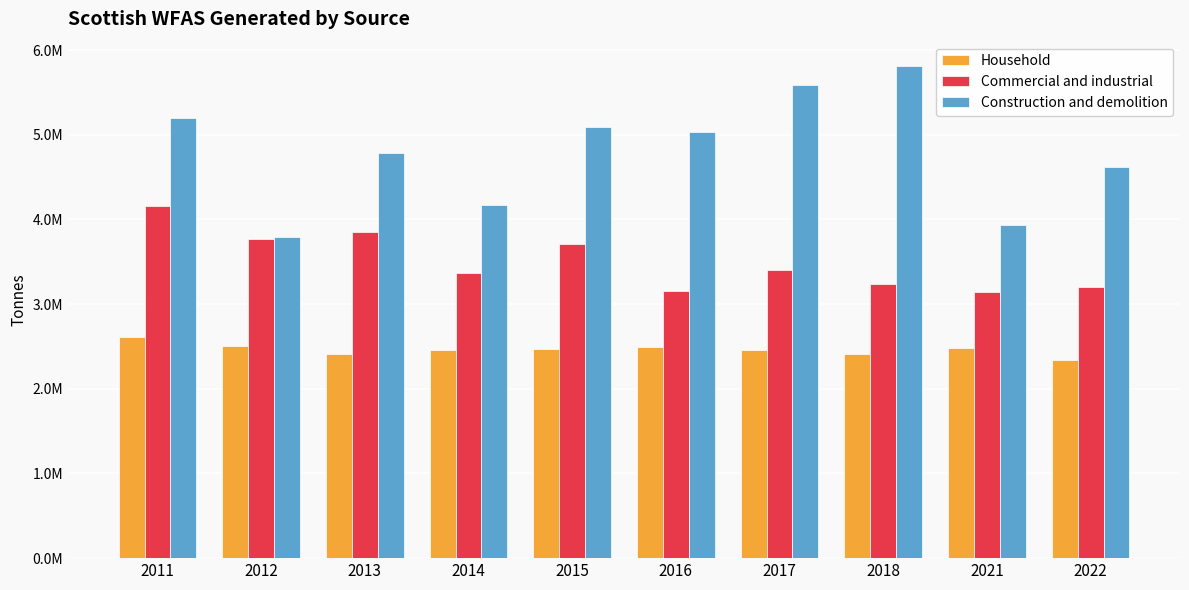

What are all the series names shown in the legend?

Household, Commercial and industrial, Construction and demolition